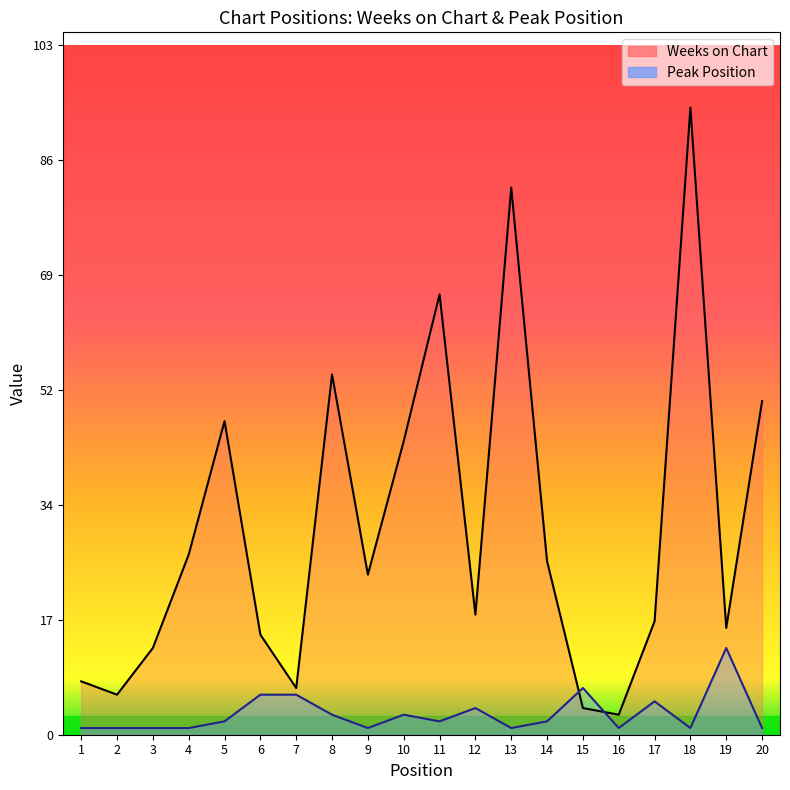

The Peak Position series shows 0 at 18. True or false?

False